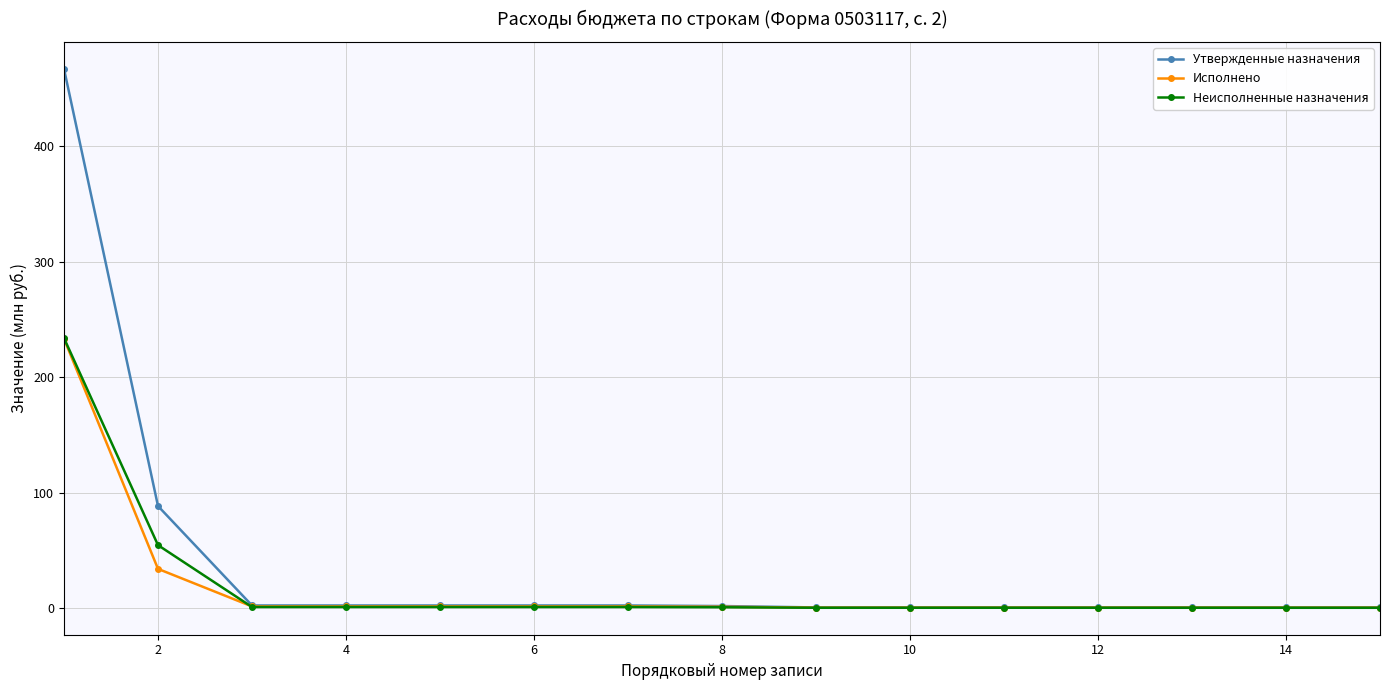

What is the greatest value displayed?

466.9